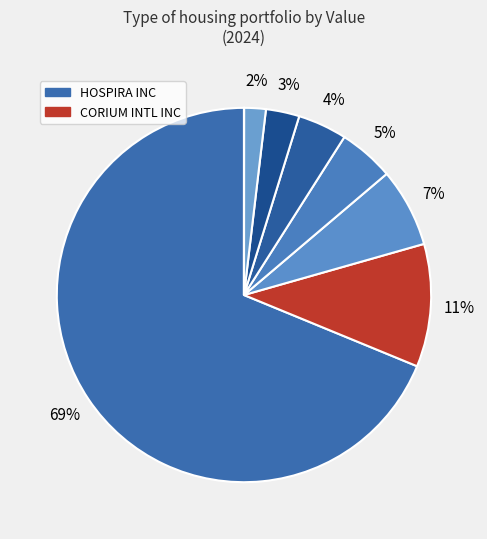

What is the smallest slice in the pie chart?

COMMUNITY HEALTH SYS INC NEW